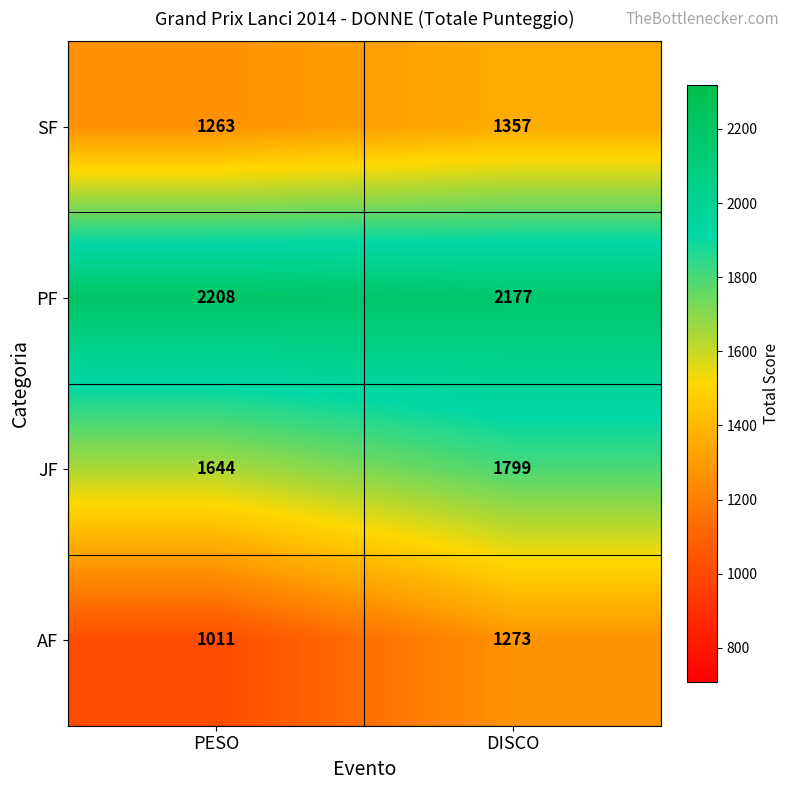

List the series in order of their peak value, lowest first.

AF, SF, JF, PF